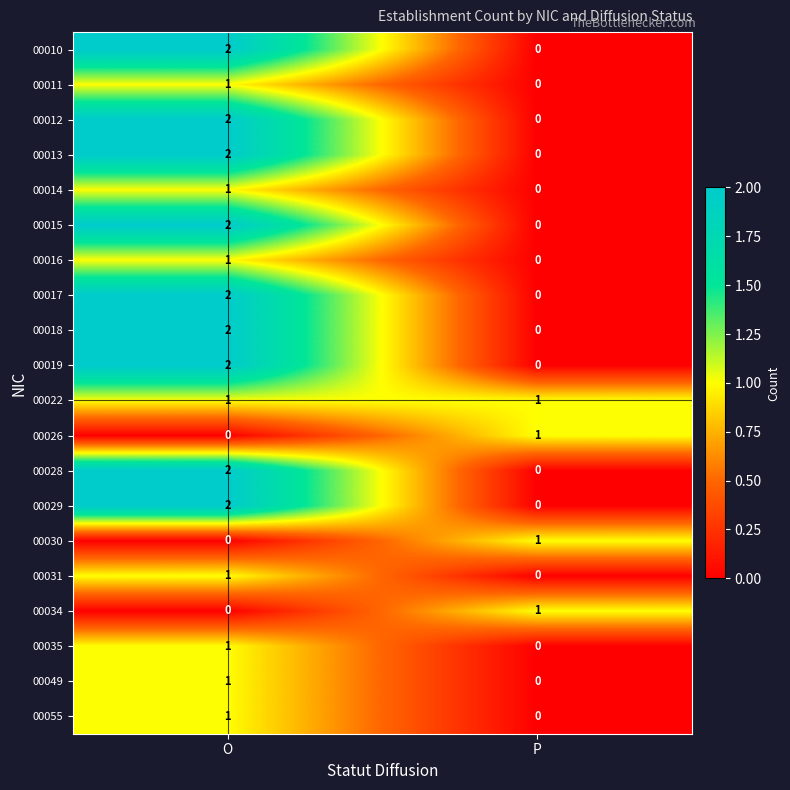

How many series are shown in this chart?

20